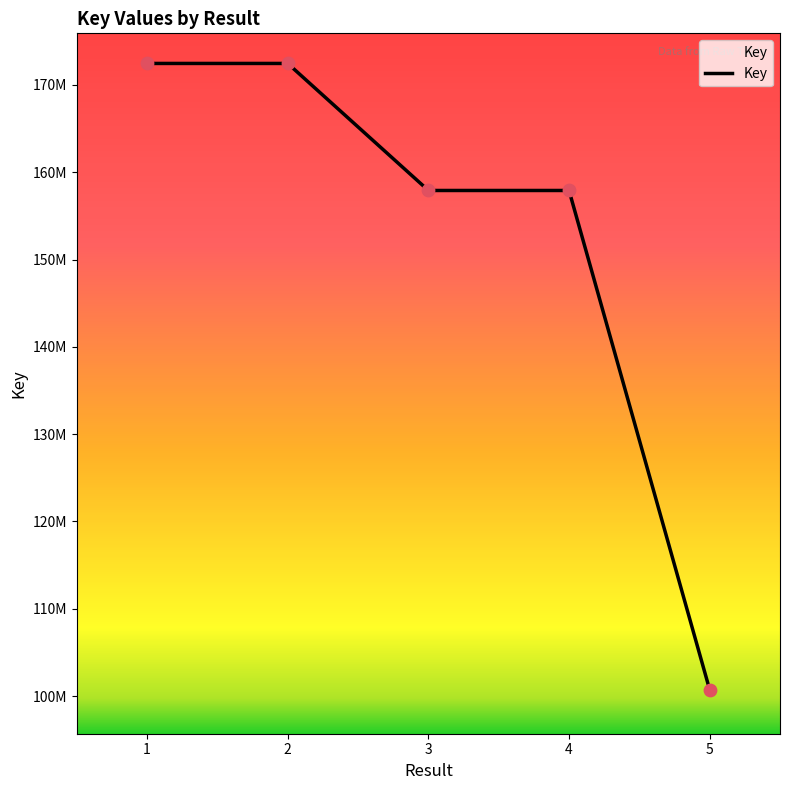

What is the change in value from 4 to 5?

-57188163